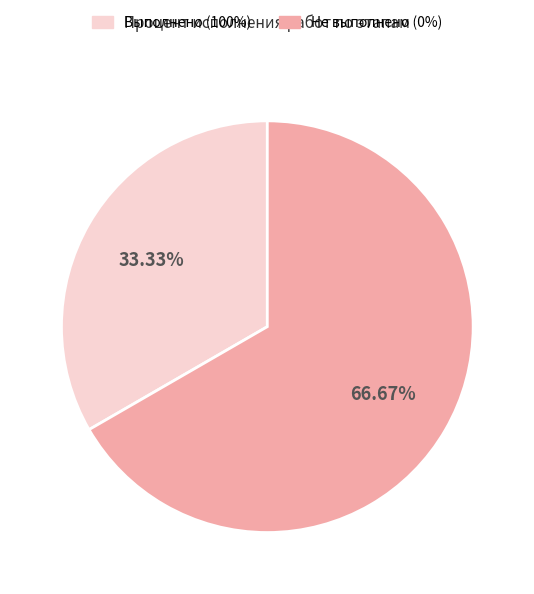

Is there any slice that represents more than half of the pie?

Yes